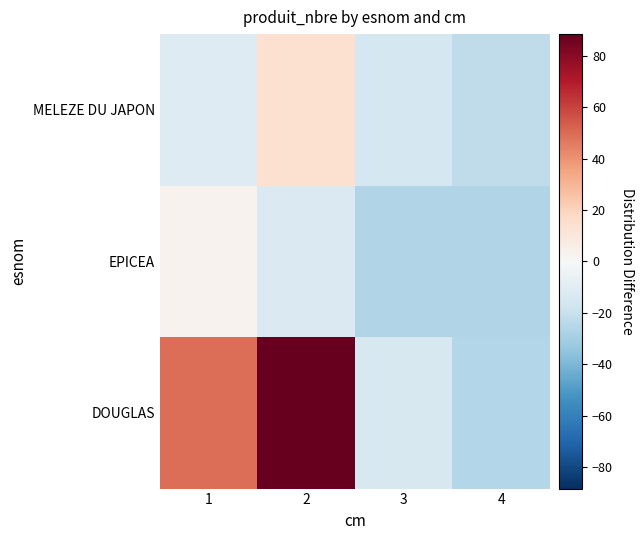

Count the number of categories in the chart.

4